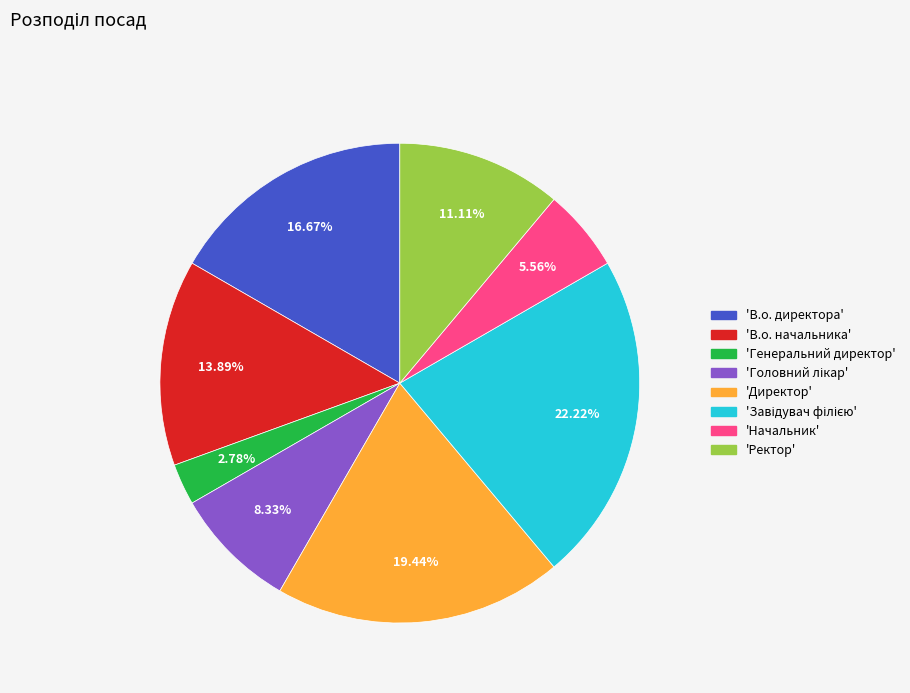

Is there a majority slice in this chart?

No